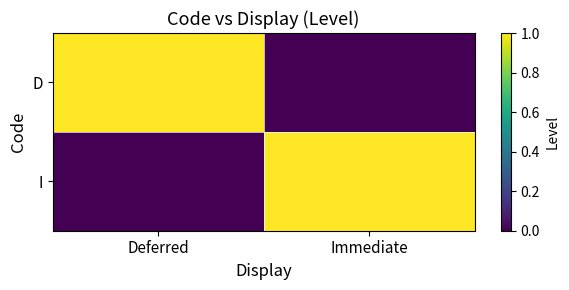

Reading left to right, transcribe all the data shown in this chart.

D: Deferred=1	Immediate=0
I: Deferred=0	Immediate=1